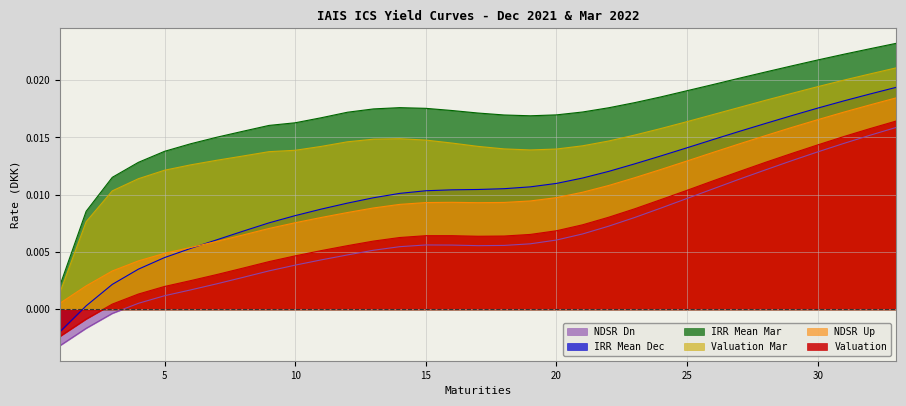

Where is the first local maximum for Valuation Mar?

14